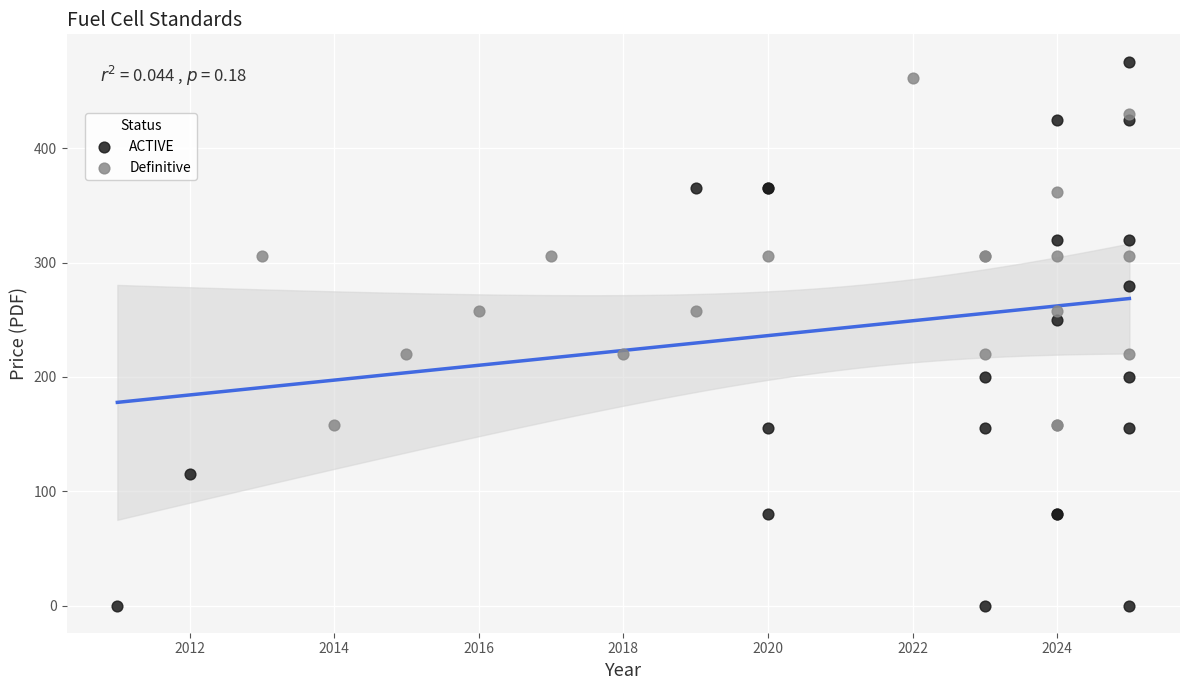

Which series has the widest spread of Y values?

ACTIVE